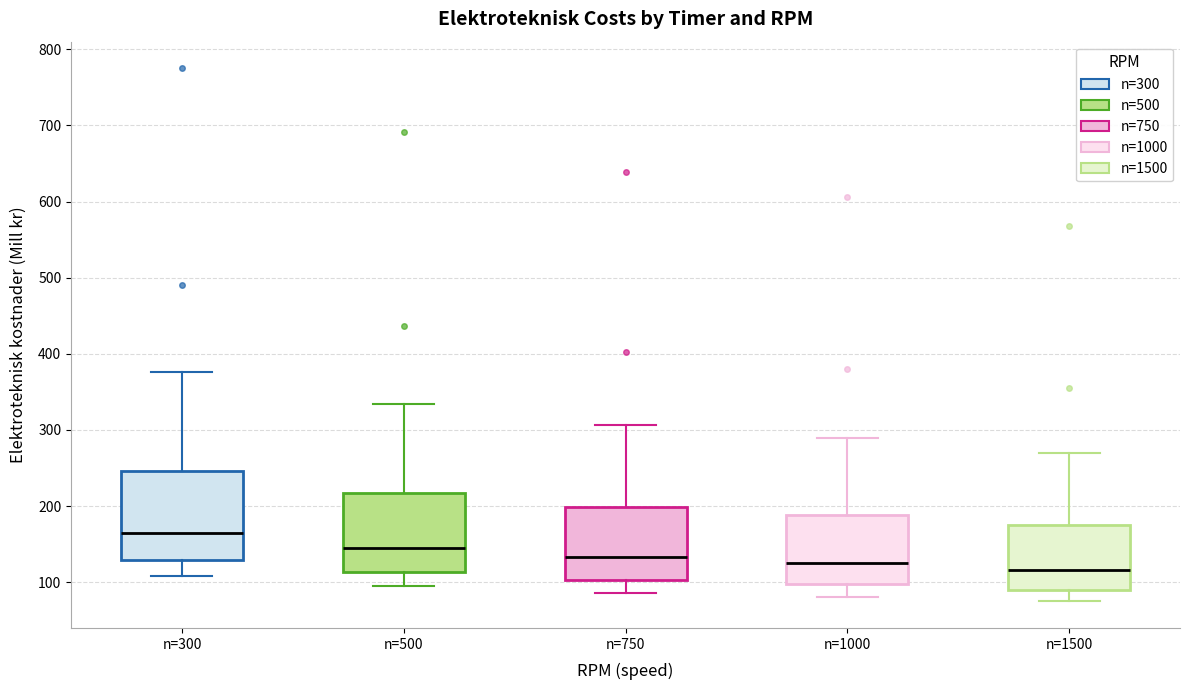

Comparing the boxes themselves (not the whiskers), which one is the tallest?

n=300